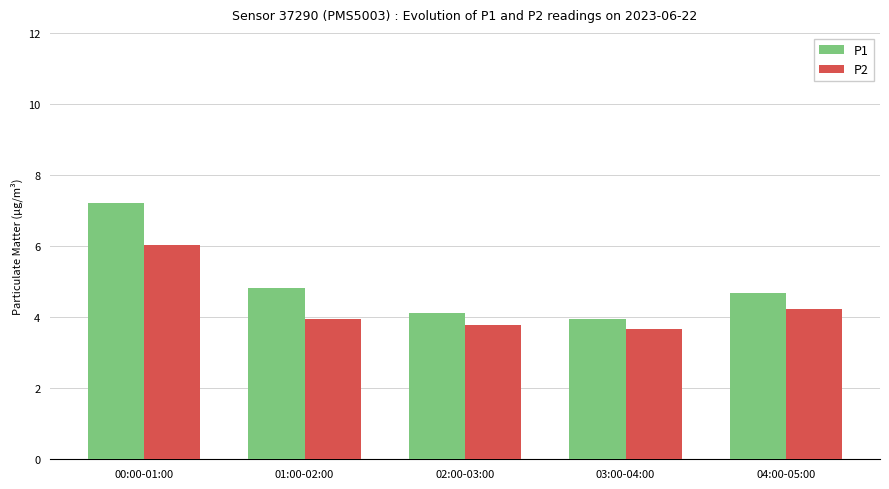

Reading left to right, list all the values displayed in this chart.

P1: 7.2	4.8	4.1	4.0	4.7
P2: 6.0	4.0	3.8	3.7	4.2